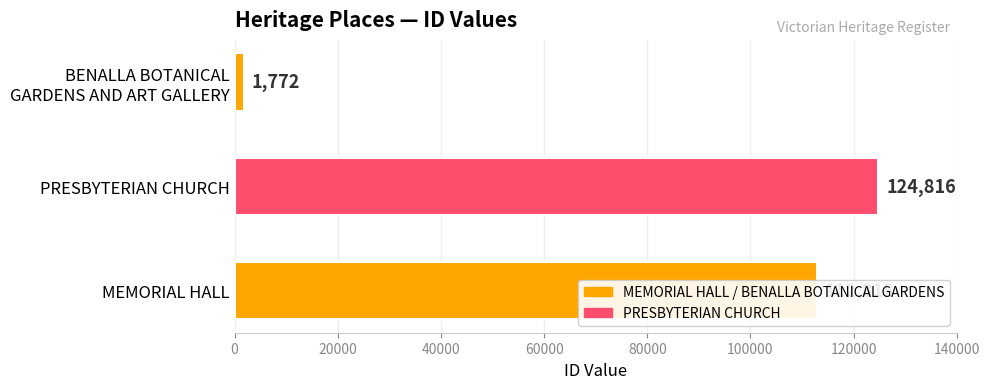

Between MEMORIAL HALL and PRESBYTERIAN CHURCH, which is larger?

PRESBYTERIAN CHURCH